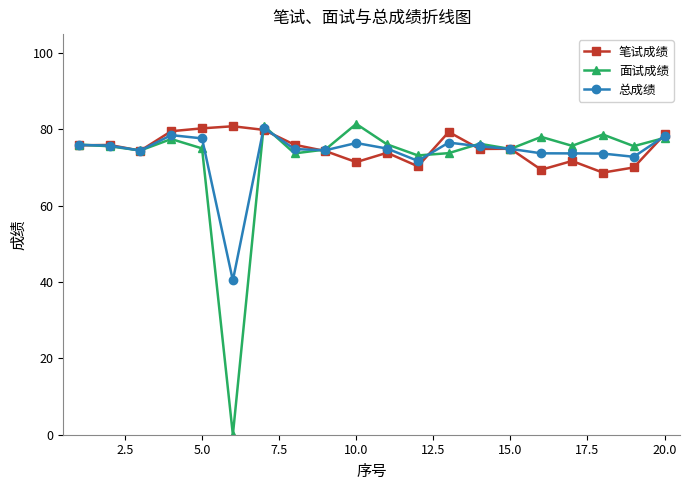

True or false: 总成绩 and 面试成绩 intersect in this chart.

True